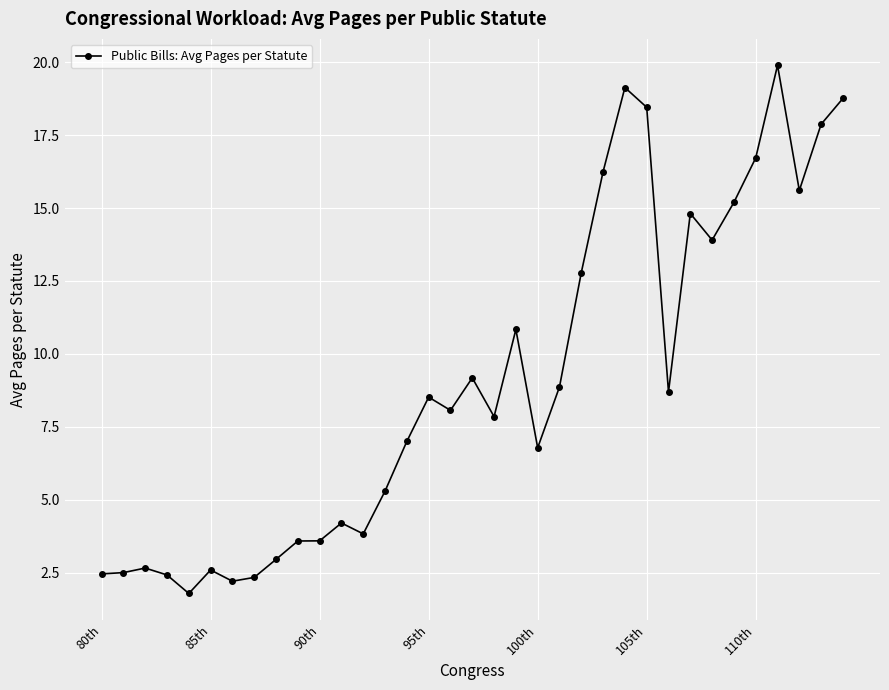

True or false: there are more than 1 points higher than both neighbors.

True